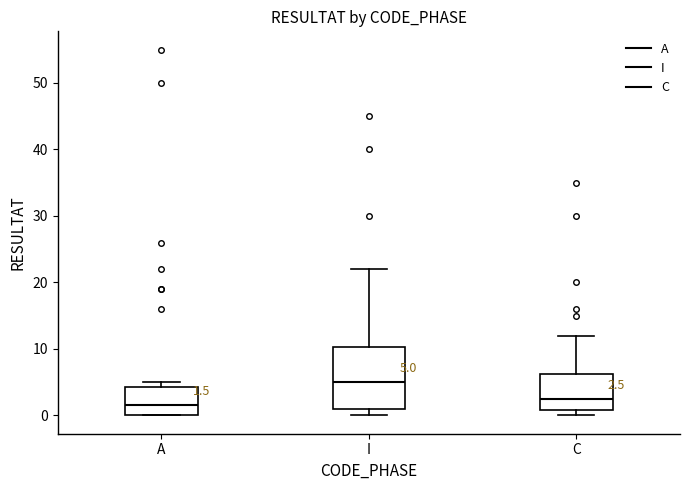

Which box is the tallest, from its lower edge to its upper edge?

I